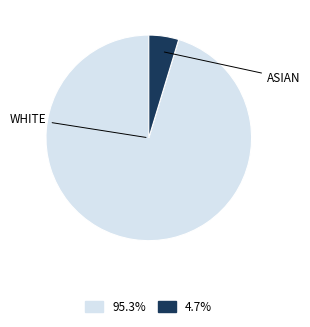

How many slices are in this pie chart?

2